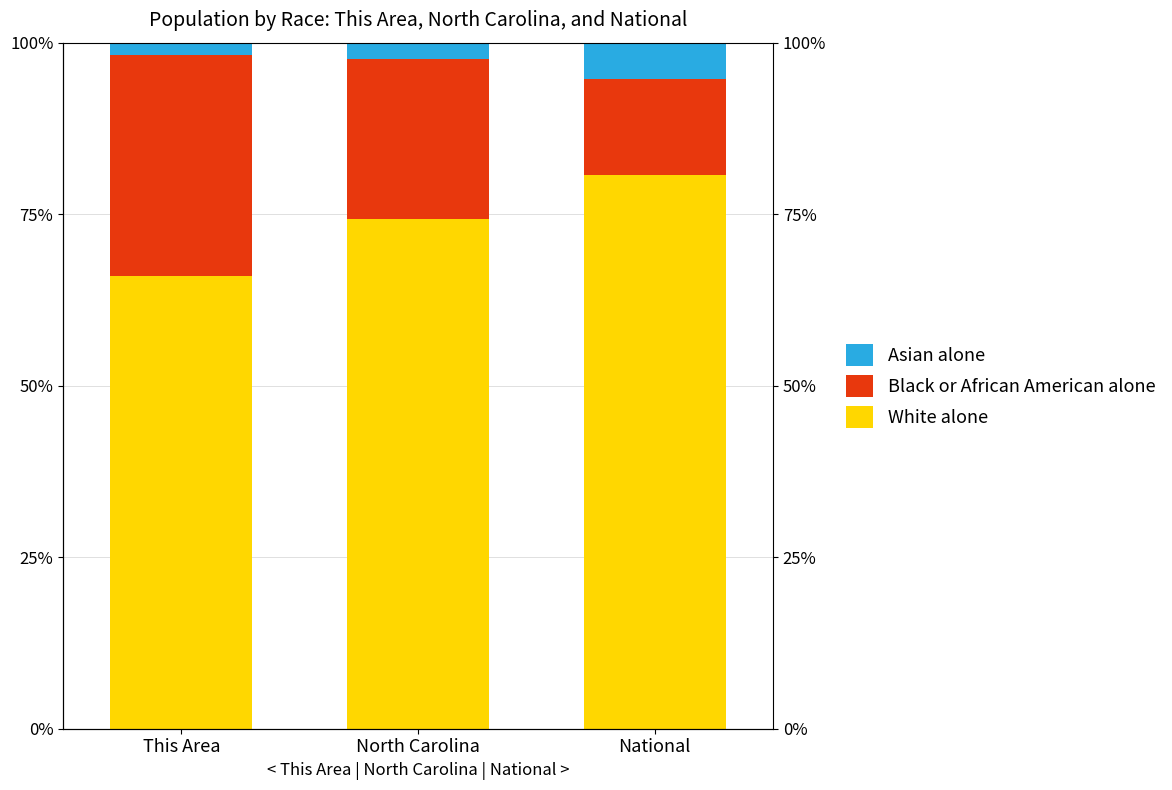

Which series has the largest total across all categories?

White alone